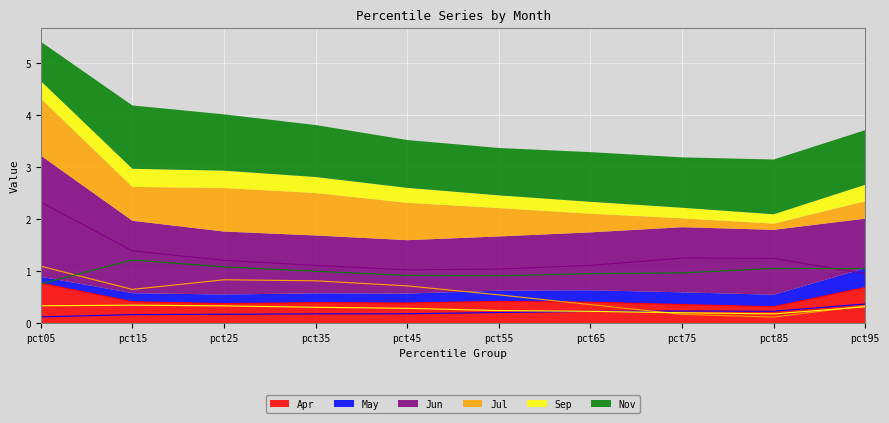

Reading left to right, list all the values displayed in this chart.

Apr: pct05=0.8	pct15=0.4	pct25=0.4	pct35=0.4	pct45=0.4	pct55=0.4	pct65=0.4	pct75=0.4	pct85=0.3	pct95=0.7
May: pct05=0.1	pct15=0.2	pct25=0.2	pct35=0.2	pct45=0.2	pct55=0.2	pct65=0.2	pct75=0.2	pct85=0.2	pct95=0.4
Jun: pct05=2.3	pct15=1.4	pct25=1.2	pct35=1.1	pct45=1.0	pct55=1.0	pct65=1.1	pct75=1.3	pct85=1.2	pct95=1.0
Jul: pct05=1.1	pct15=0.7	pct25=0.8	pct35=0.8	pct45=0.7	pct55=0.5	pct65=0.4	pct75=0.2	pct85=0.1	pct95=0.3
Sep: pct05=0.3	pct15=0.3	pct25=0.3	pct35=0.3	pct45=0.3	pct55=0.2	pct65=0.2	pct75=0.2	pct85=0.2	pct95=0.3
Nov: pct05=0.8	pct15=1.2	pct25=1.1	pct35=1.0	pct45=0.9	pct55=0.9	pct65=1.0	pct75=1.0	pct85=1.1	pct95=1.1